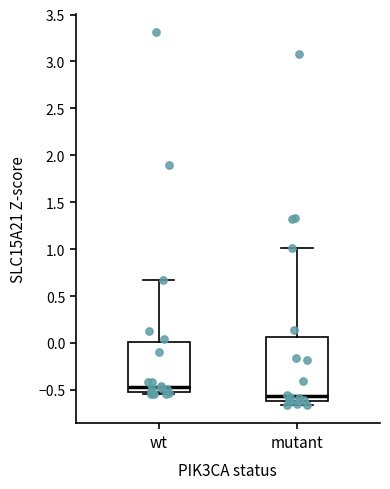

Reading left to right, transcribe this box plot: for each box, give where its median line is, the range the box spans, and where its two whiskers end, as read against the y-axis. The values are not printed on the chart, so give them approximately, as read against the axis.

wt: median -0.45, box -0.55 to 0.00, whiskers -0.55 (just below the box's lower edge) to 0.65
mutant: median -0.55, box -0.60 to 0.05, whiskers -0.65 to 1.00